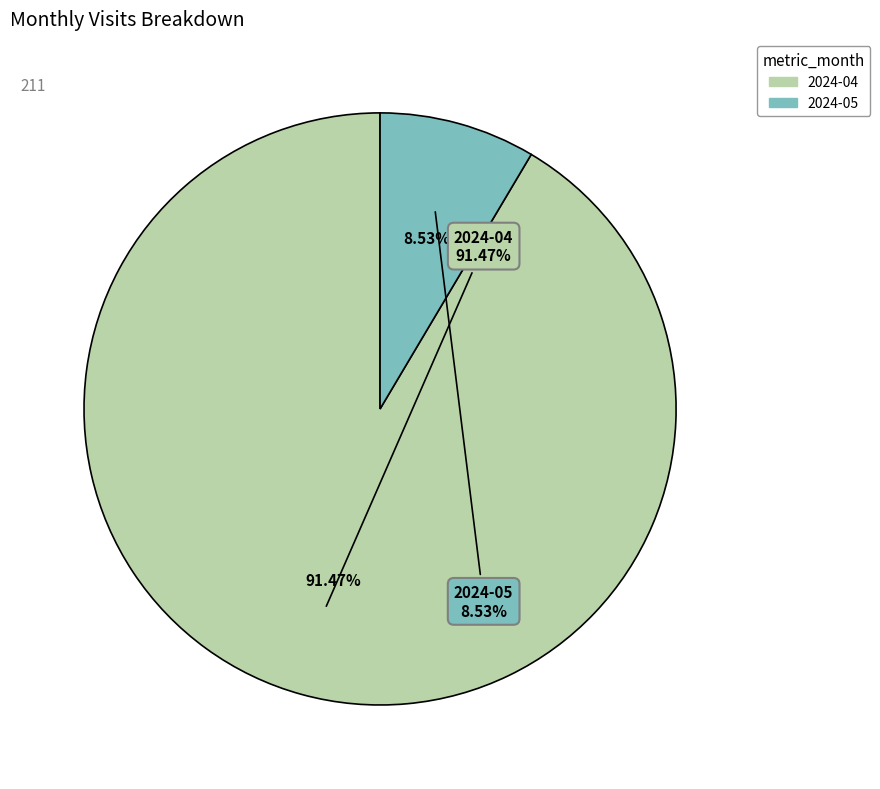

Count the number of slices in the pie.

2